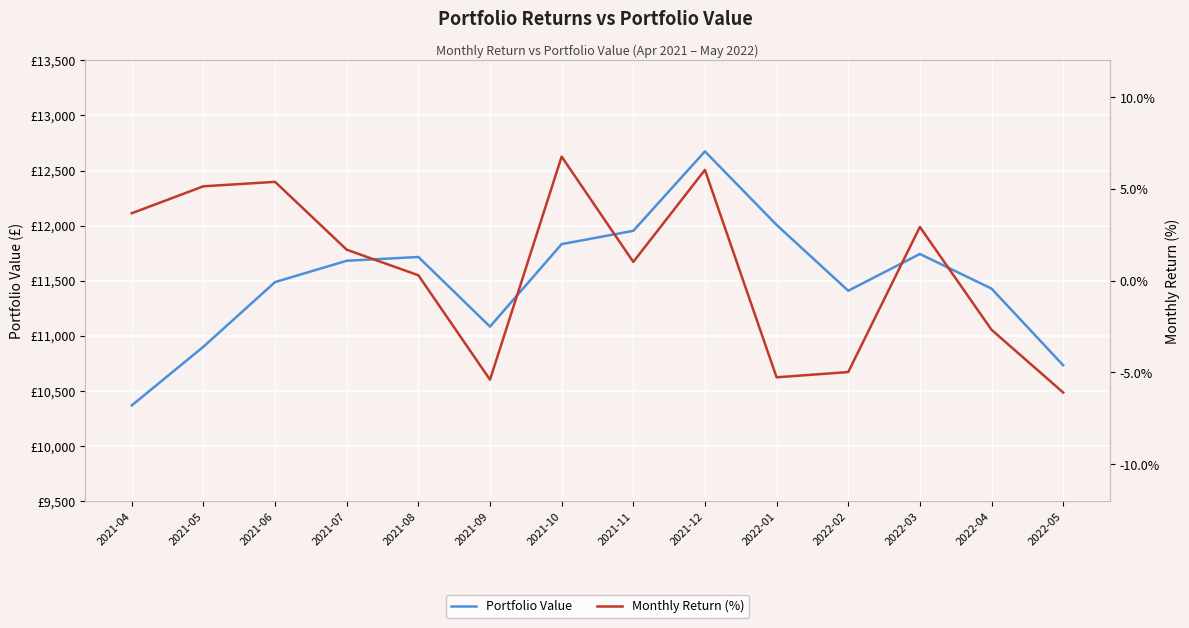

What value does the Portfolio Value series have at 2022-02?

11408.4